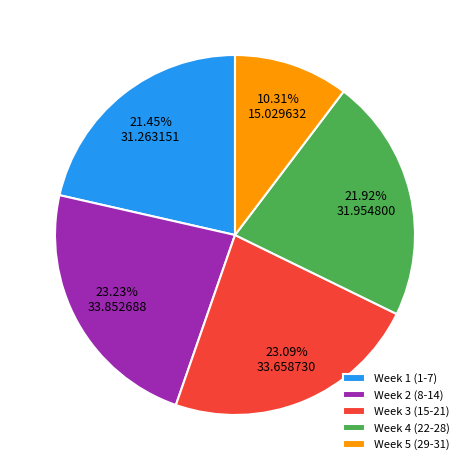

Which category has the smallest portion of the pie?

Week 5 (29-31)